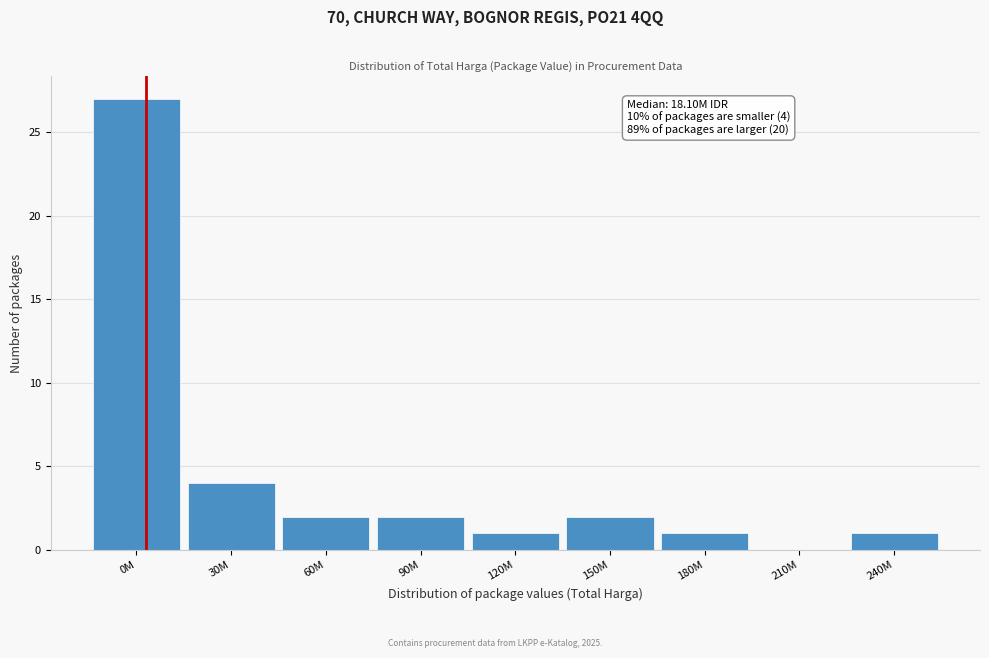

Reading left to right, transcribe all the data shown in this chart.

0M=27	30M=4	60M=2	90M=2	120M=1	150M=2	180M=1	210M=0	240M=1